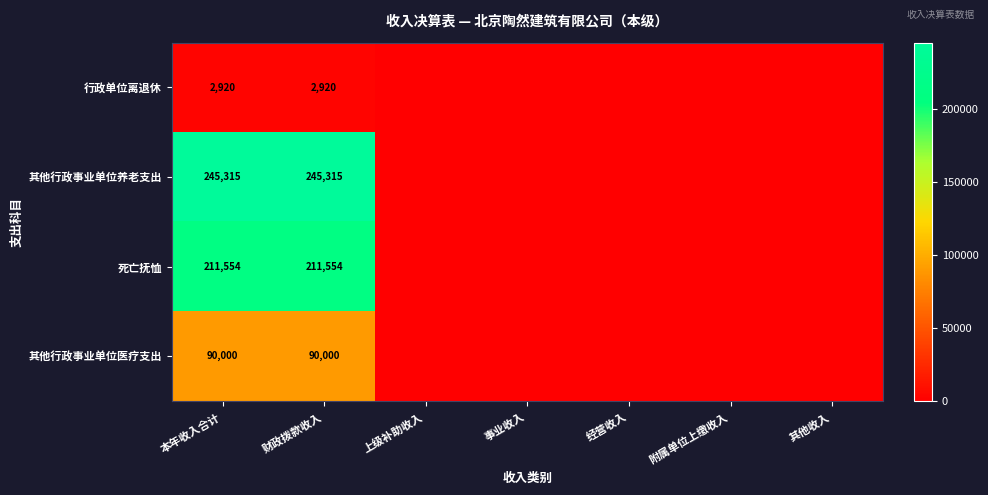

The value of 其他行政事业单位医疗支出 at 本年收入合计 is 90000. True or false?

True